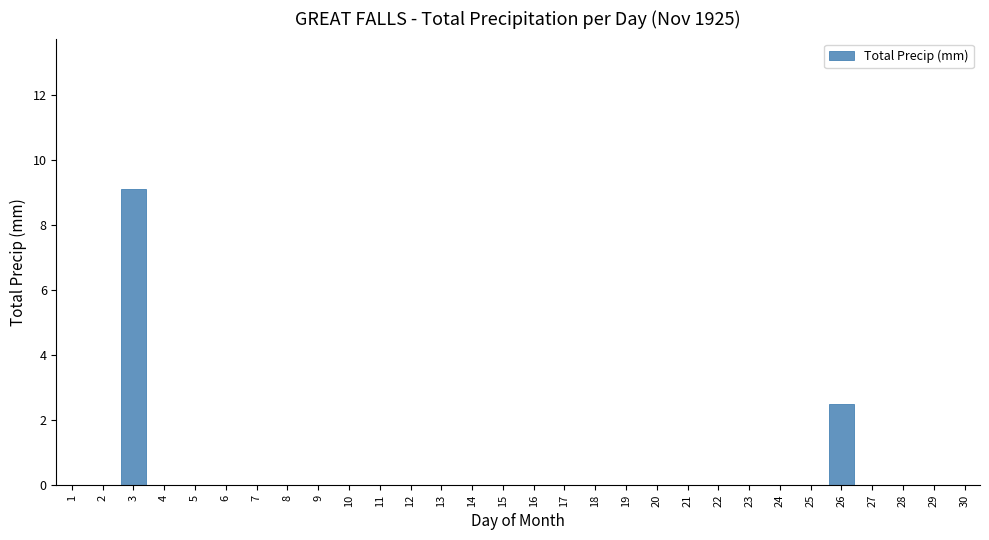

Reading right to left, extract all data points from this chart.

30=0.0	29=0.0	28=0.0	27=0.0	26=2.5	25=0.0	24=0.0	23=0.0	22=0.0	21=0.0	20=0.0	19=0.0	18=0.0	17=0.0	16=0.0	15=0.0	14=0.0	13=0.0	12=0.0	11=0.0	10=0.0	9=0.0	8=0.0	7=0.0	6=0.0	5=0.0	4=0.0	3=9.1	2=0.0	1=0.0